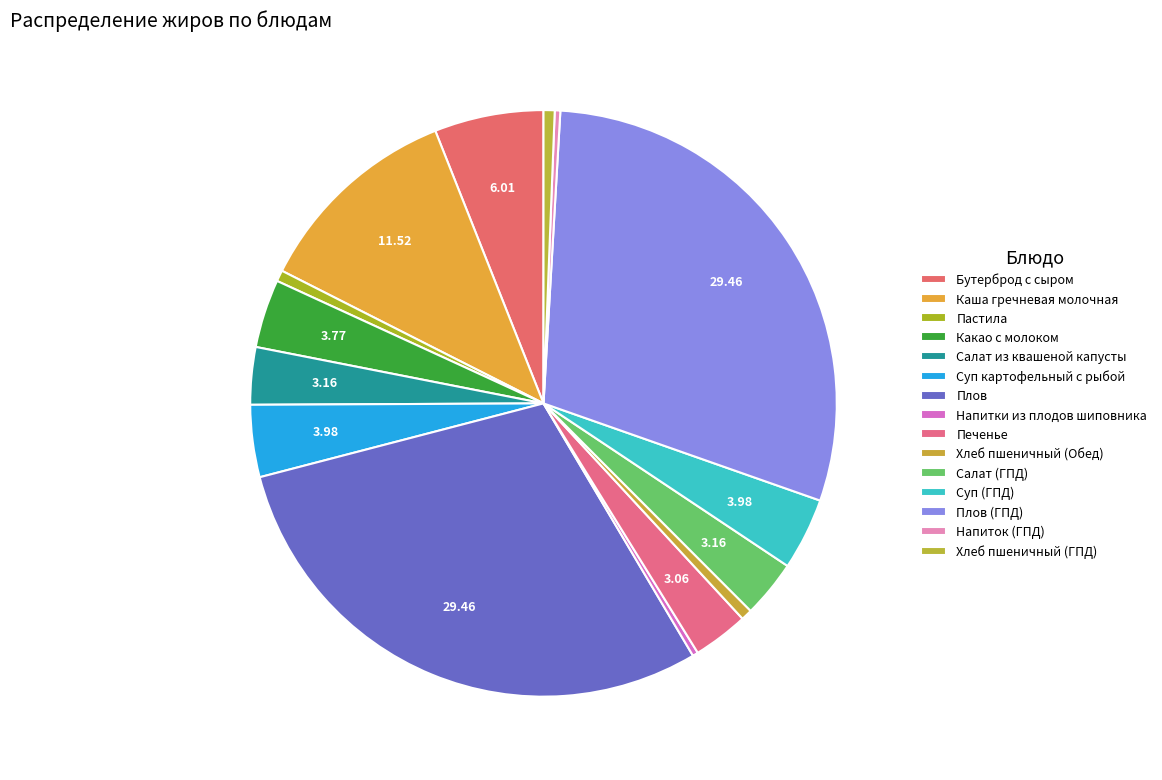

To the nearest percent, what percentage of the pie is Салат из квашеной капусты?

3%